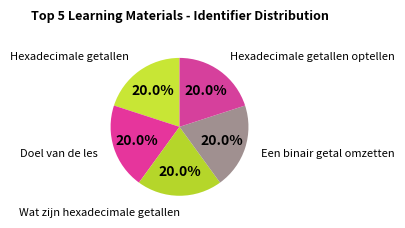

To the nearest percent, what is the average slice percentage?

20%